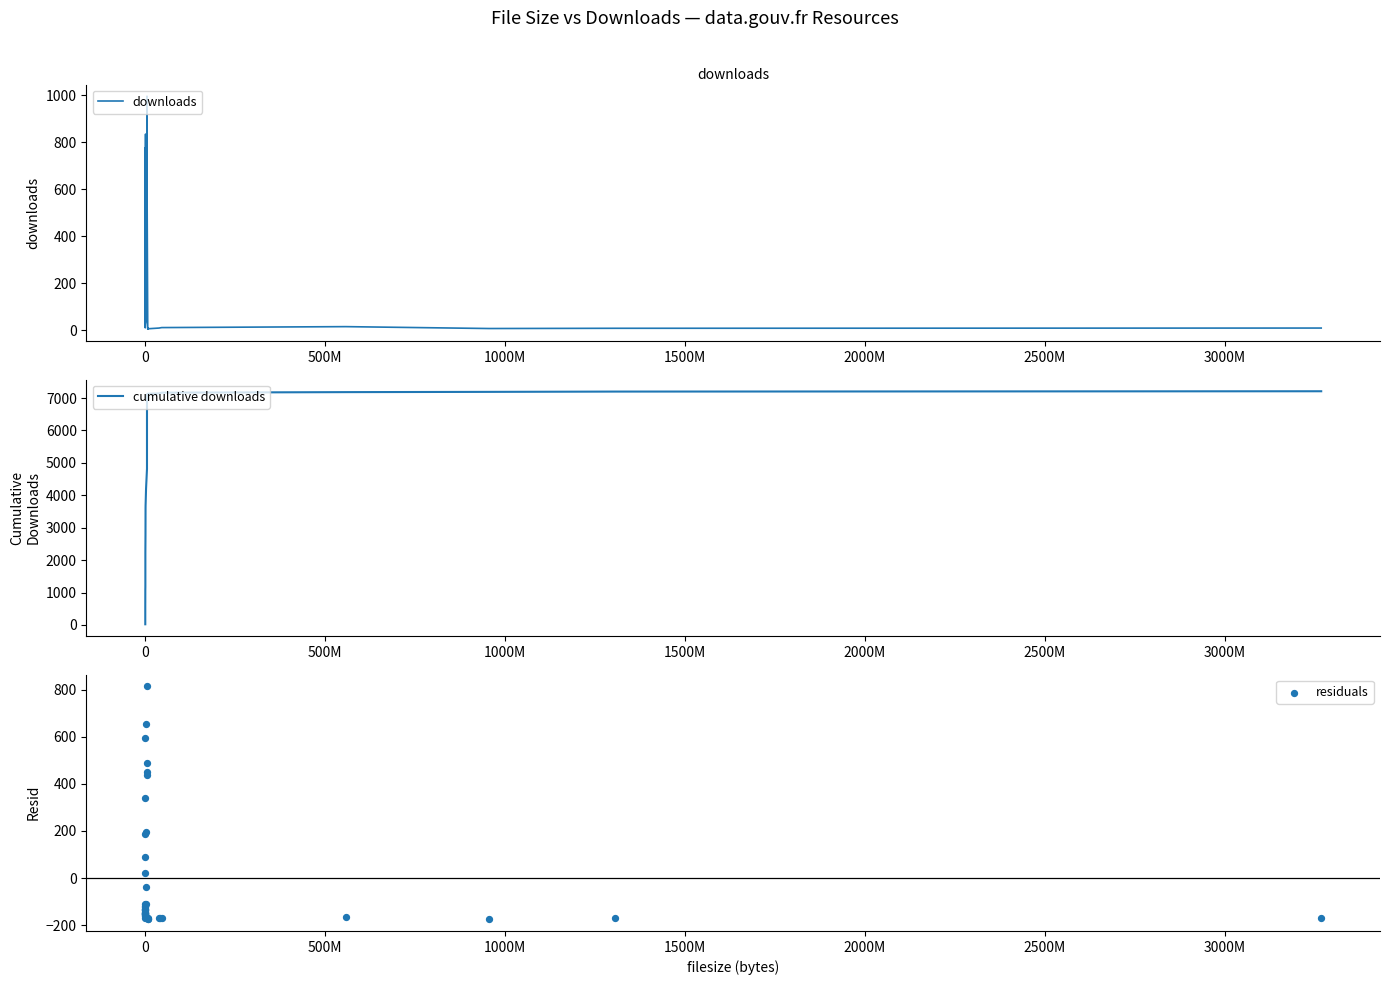

Which series reaches the minimum Y coordinate?

residuals